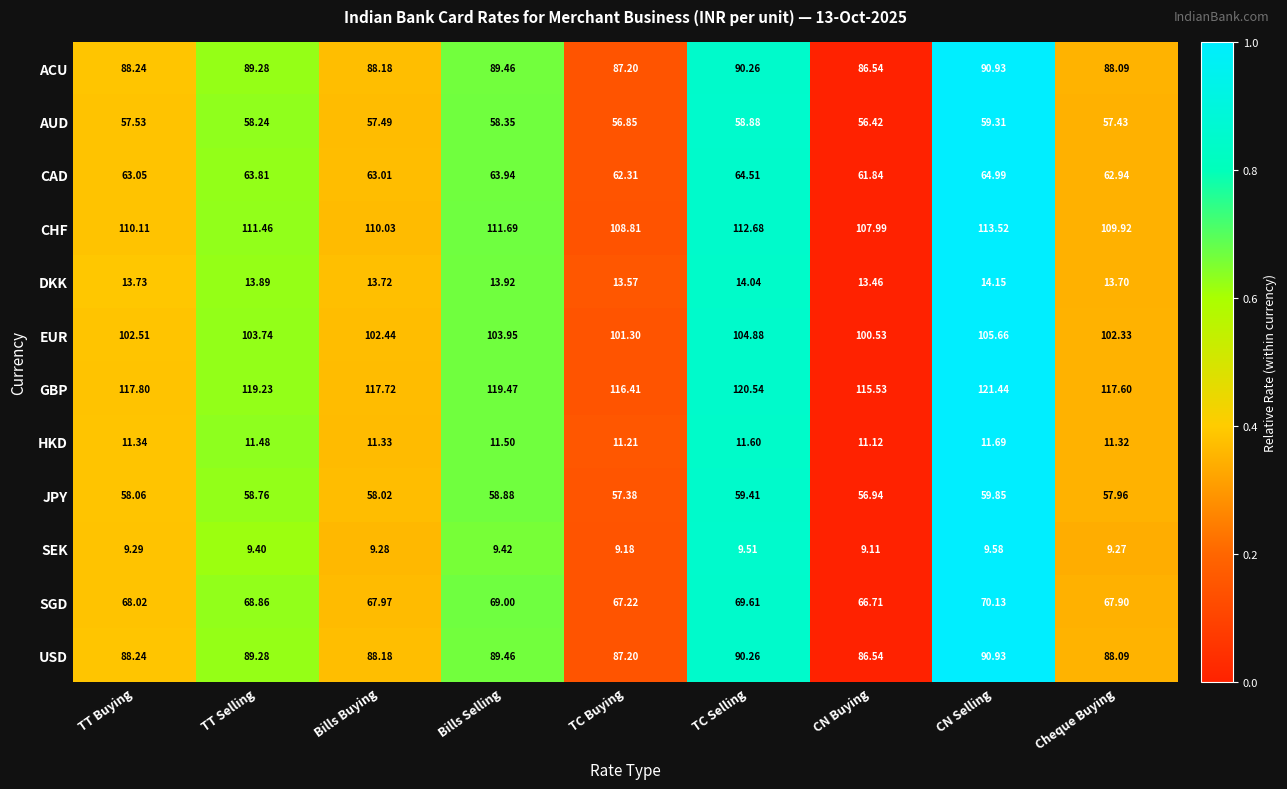

Rank the categories by ACU value from lowest to highest.

CN Buying, TC Buying, Cheque Buying, Bills Buying, TT Buying, TT Selling, Bills Selling, TC Selling, CN Selling